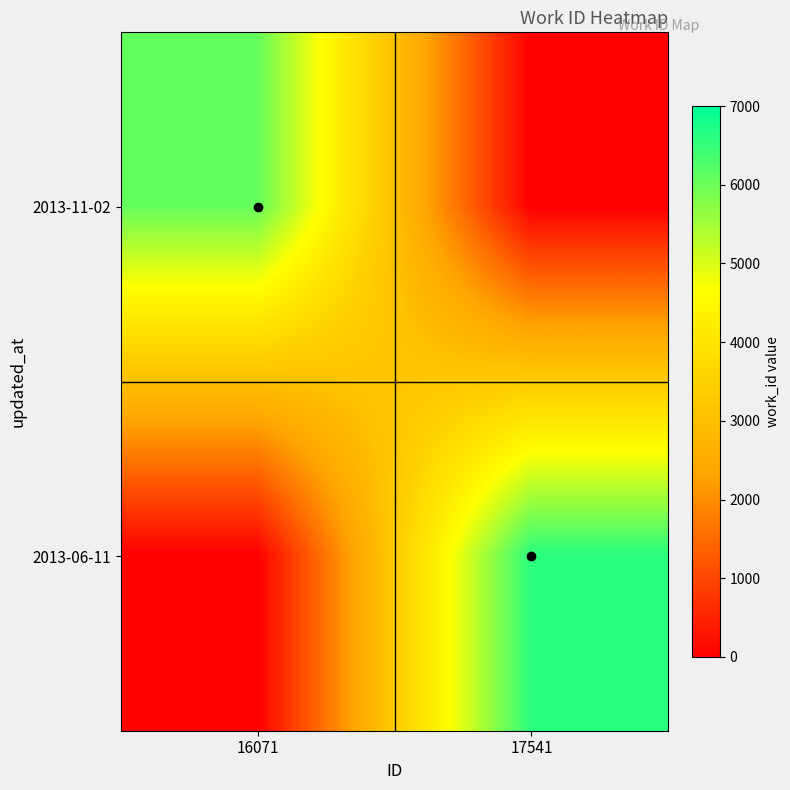

Between 16071 and 17541, which series saw the biggest shift?

2013-06-11